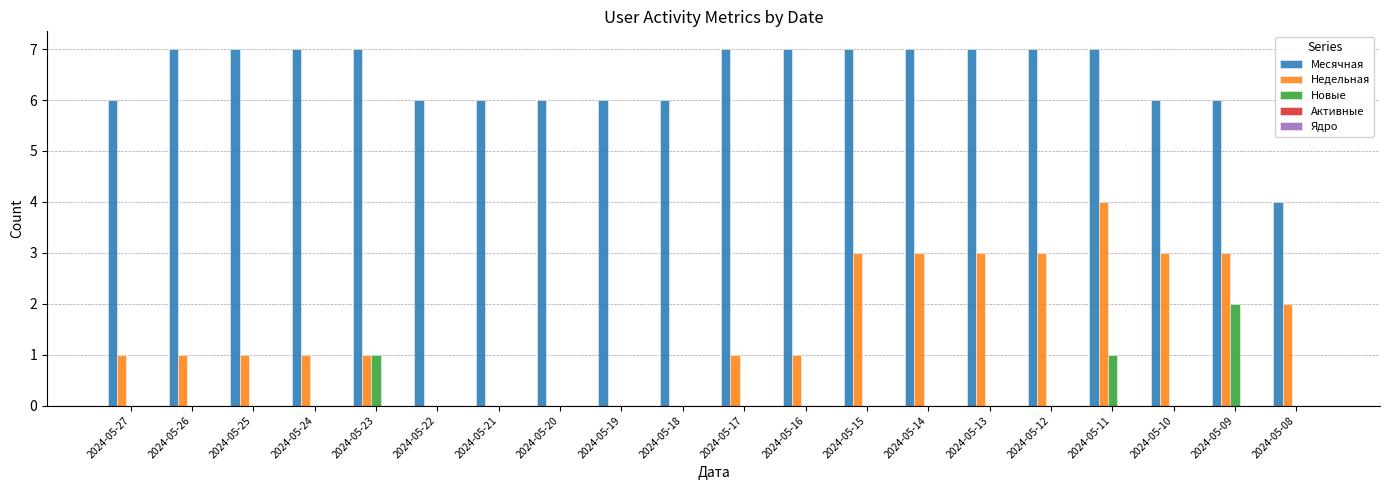

Is it true that Недельная equals 2 at 2024-05-18?

False